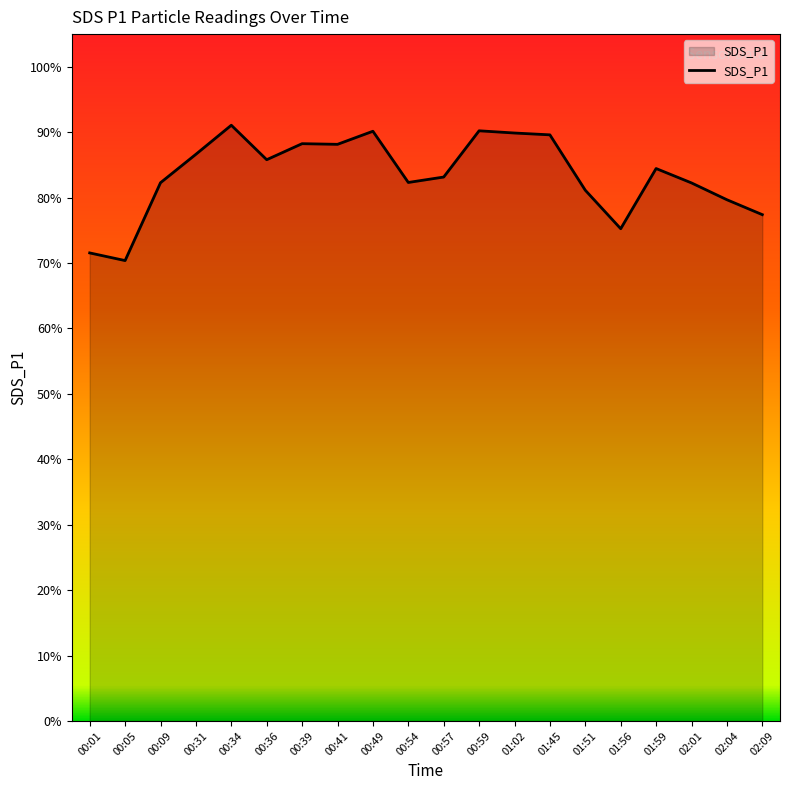

At which category does the chart reach its peak across all series?

00:34